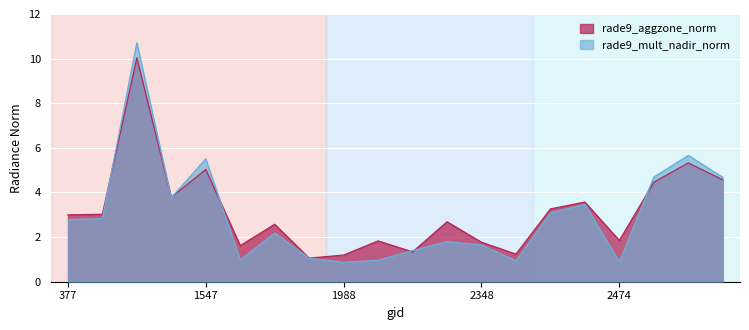

Where is the first local maximum for rade9_mult_nadir_norm?

1430